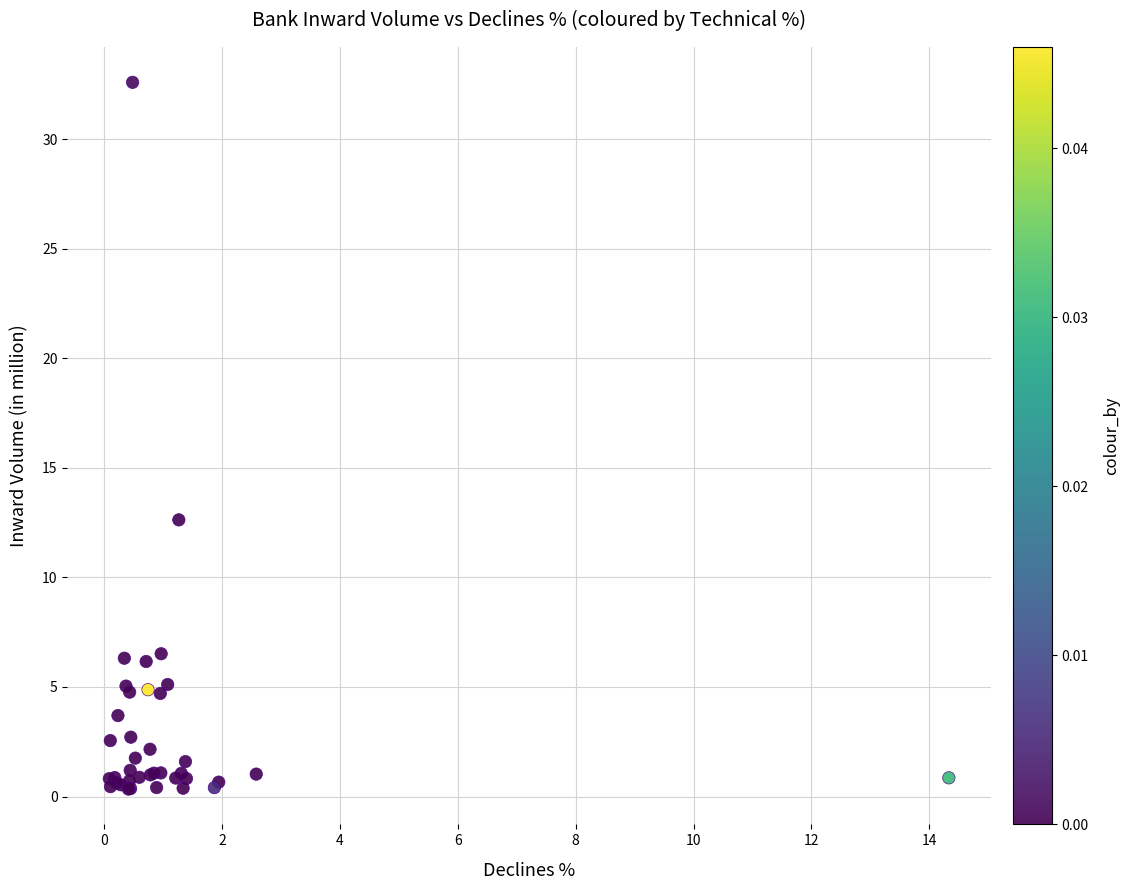

What Y value in the scatter plot is closest to 16?

12.6